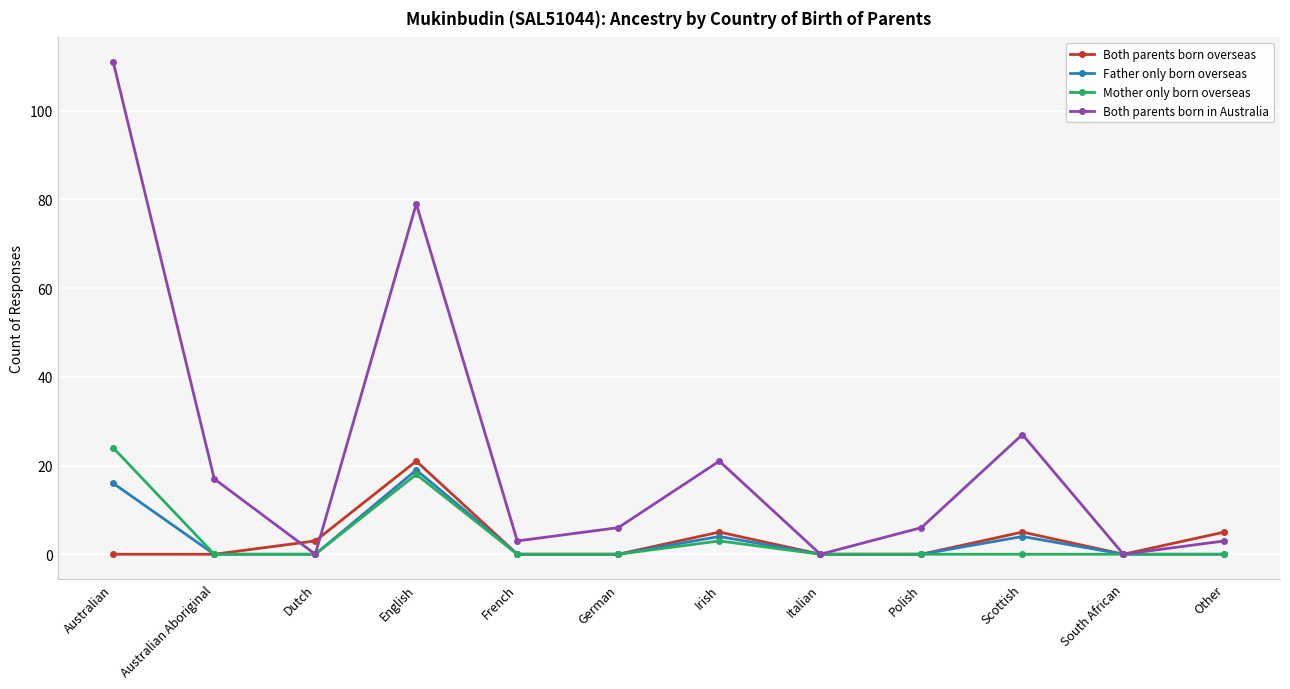

Reading left to right, extract all data points from this chart.

Both parents born overseas: Australian=0	Australian Aboriginal=0	Dutch=3	English=21	French=0	German=0	Irish=5	Italian=0	Polish=0	Scottish=5	South African=0	Other=5
Father only born overseas: Australian=16	Australian Aboriginal=0	Dutch=0	English=19	French=0	German=0	Irish=4	Italian=0	Polish=0	Scottish=4	South African=0	Other=0
Mother only born overseas: Australian=24	Australian Aboriginal=0	Dutch=0	English=18	French=0	German=0	Irish=3	Italian=0	Polish=0	Scottish=0	South African=0	Other=0
Both parents born in Australia: Australian=111	Australian Aboriginal=17	Dutch=0	English=79	French=3	German=6	Irish=21	Italian=0	Polish=6	Scottish=27	South African=0	Other=3